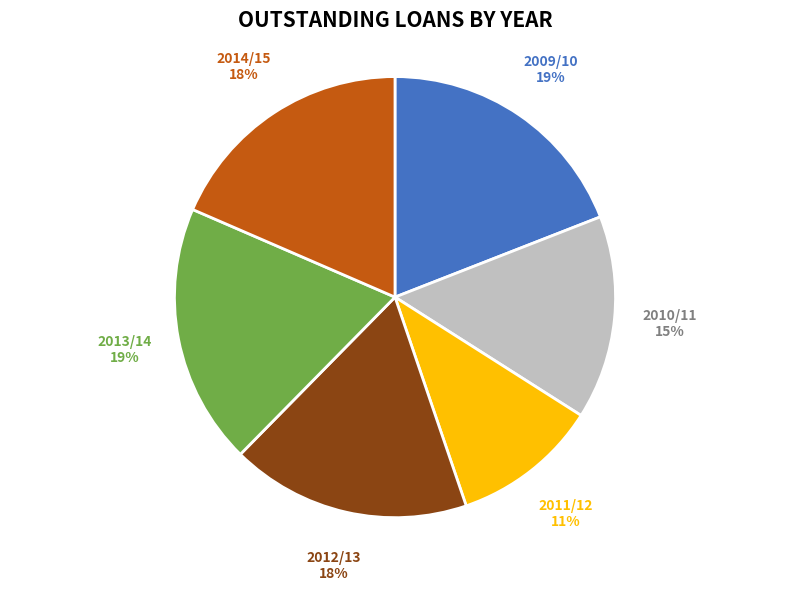

How many slices are in this pie chart?

6